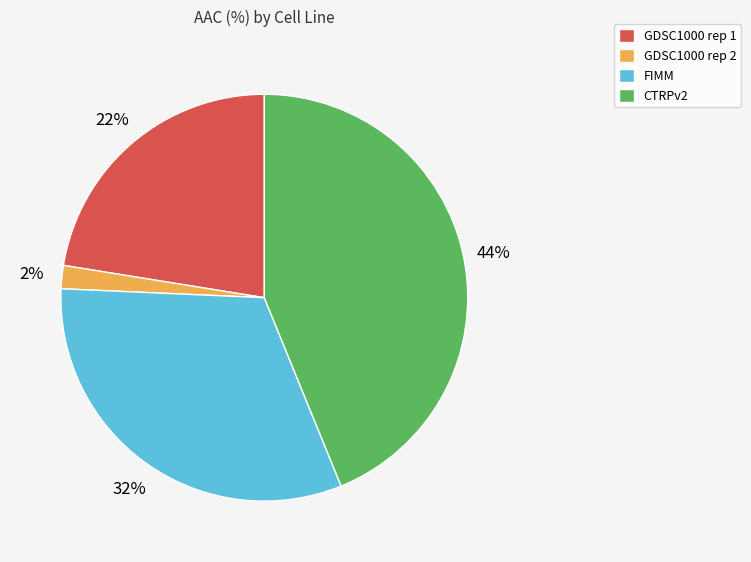

To the nearest percent, what is the average slice percentage?

25%